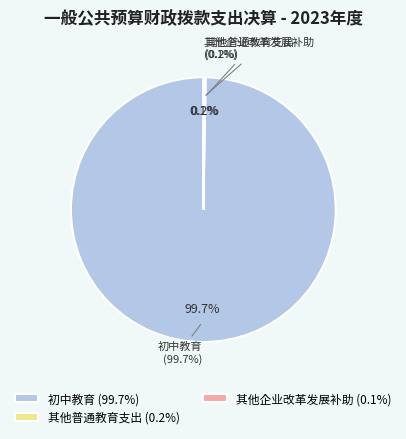

Is 其他普通教育支出 the majority of the pie?

No